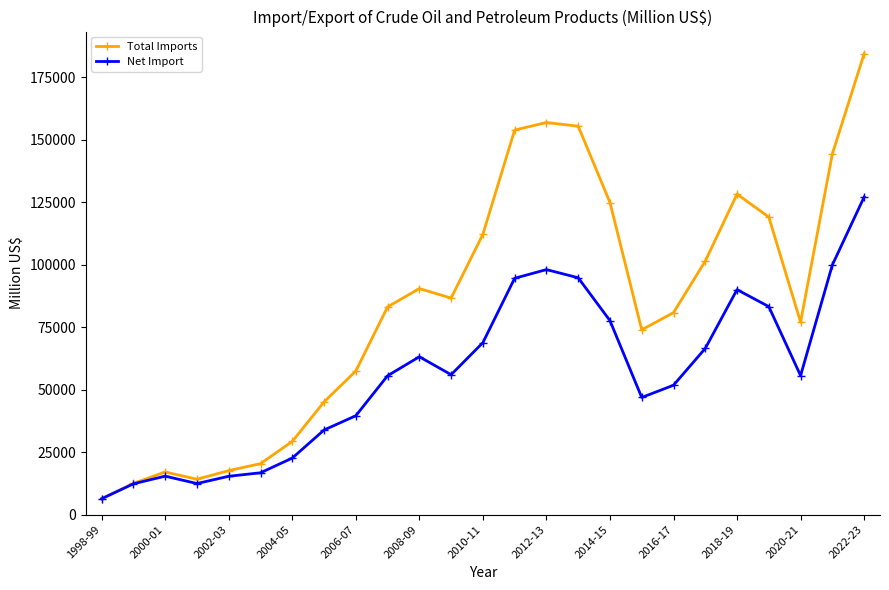

At how many categories does at least one series exceed 141268?

5